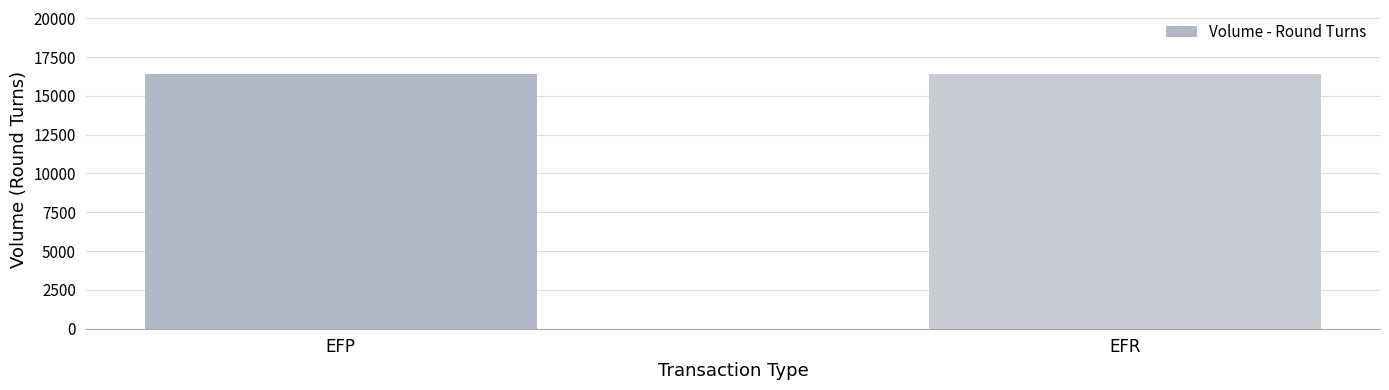

Is it true that the value at EFR is 16426?

True